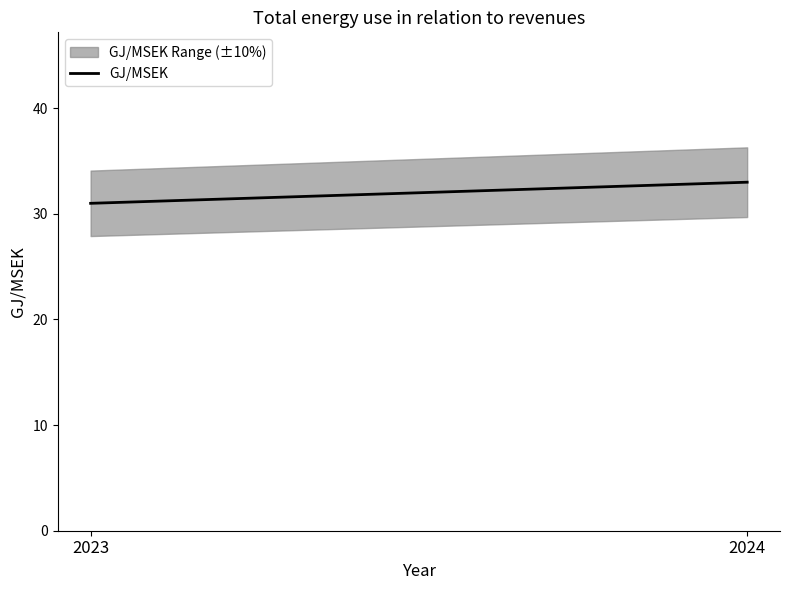

At which label is the value closest to 32?

2023